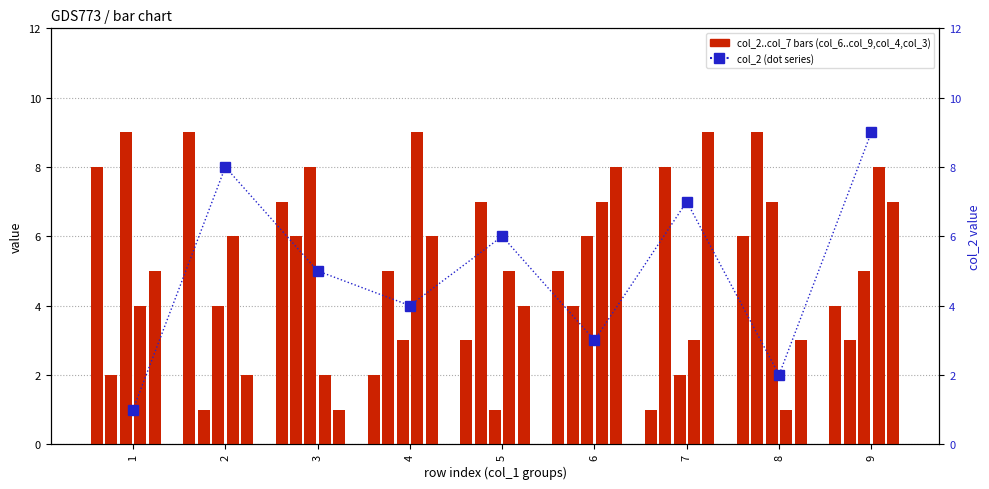

What is the total value across all series at 9?

13